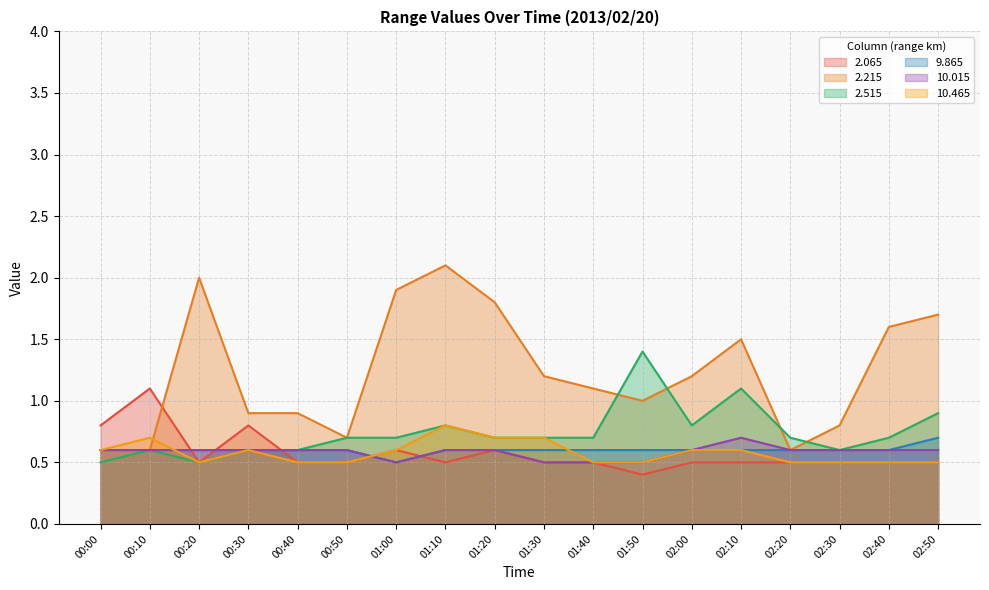

What are all the series names shown in the legend?

2.065, 2.215, 2.515, 9.865, 10.015, 10.465